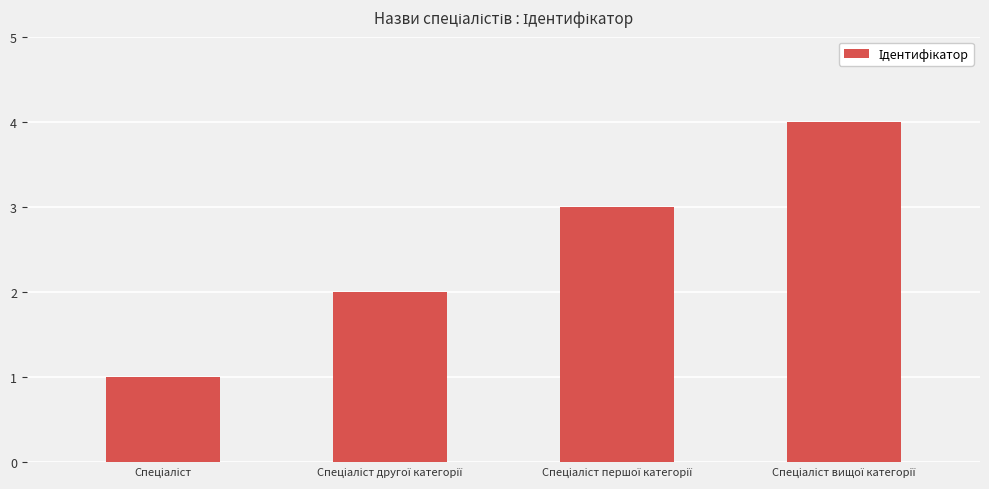

What is the maximum value shown in the chart?

4